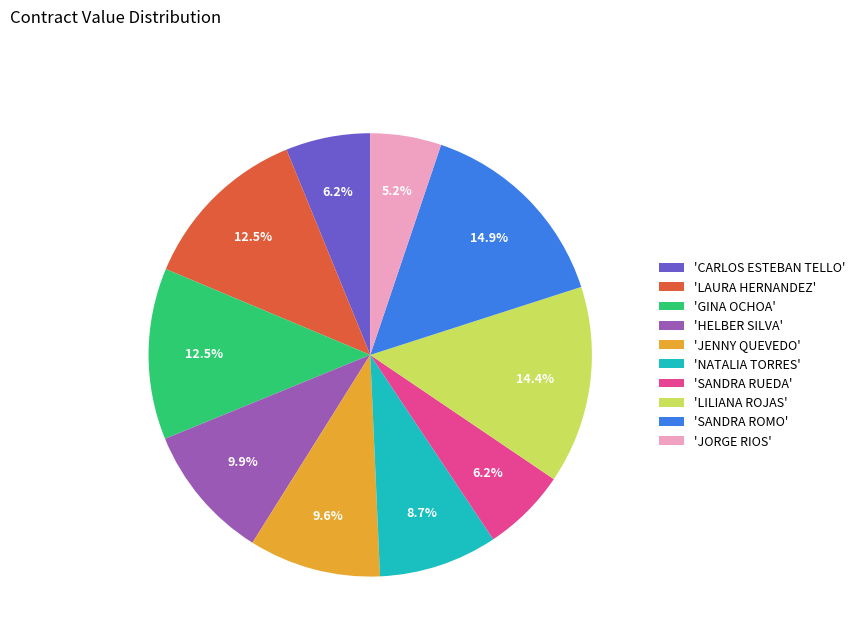

Is there any slice that represents more than half of the pie?

No